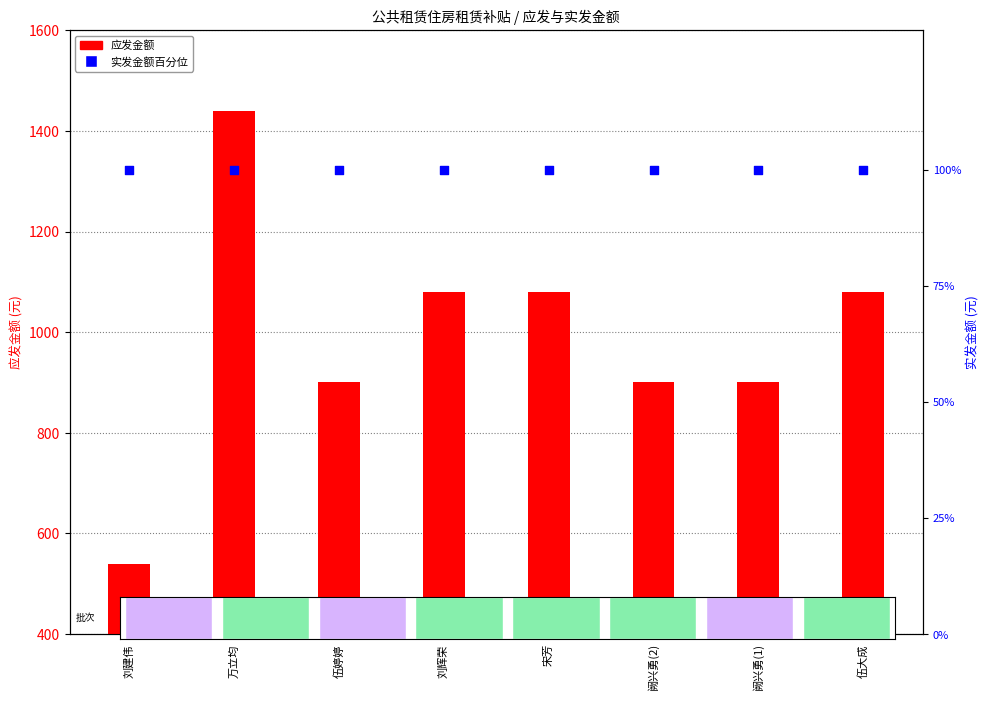

At which category is the sum across all series the highest?

万立均